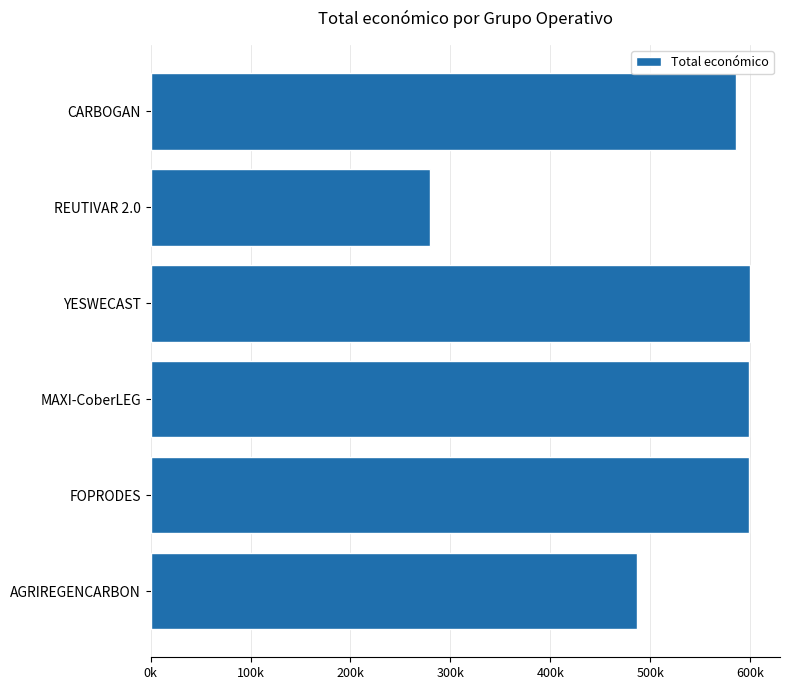

At which label is the value closest to 439751?

AGRIREGENCARBON